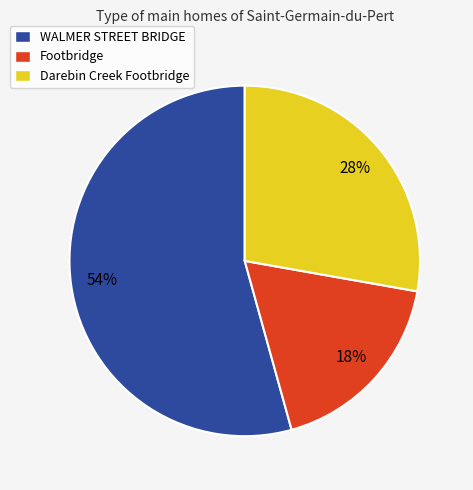

To the nearest percent, what percentage of the pie is Footbridge?

18%